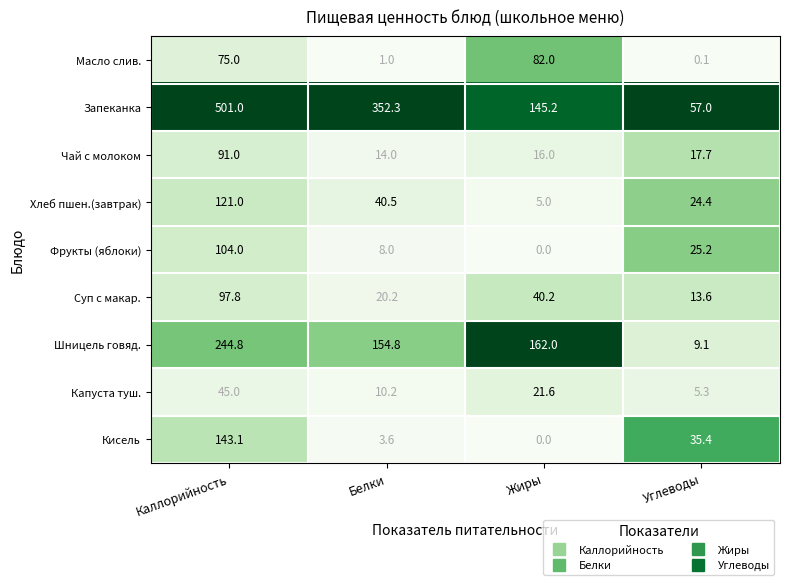

What is the total value across all series at Жиры?

472.0